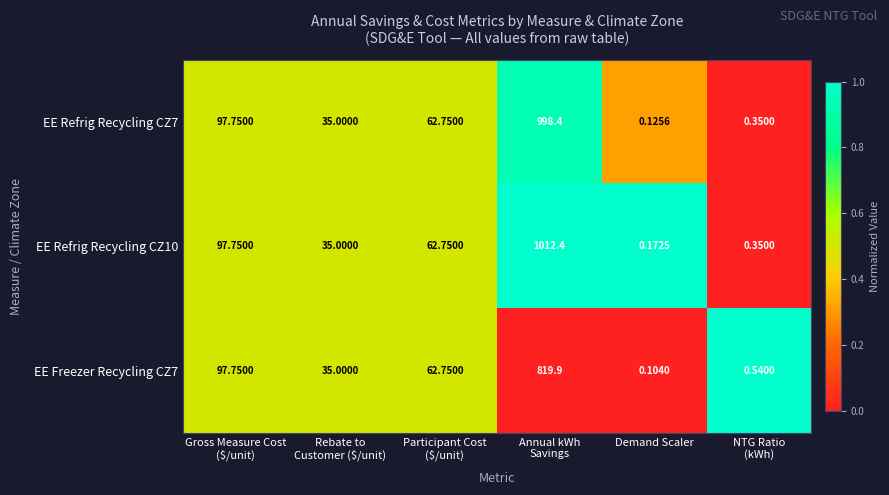

Which category has the lowest value in the EE Refrig Recycling CZ10 series?

Demand Scaler